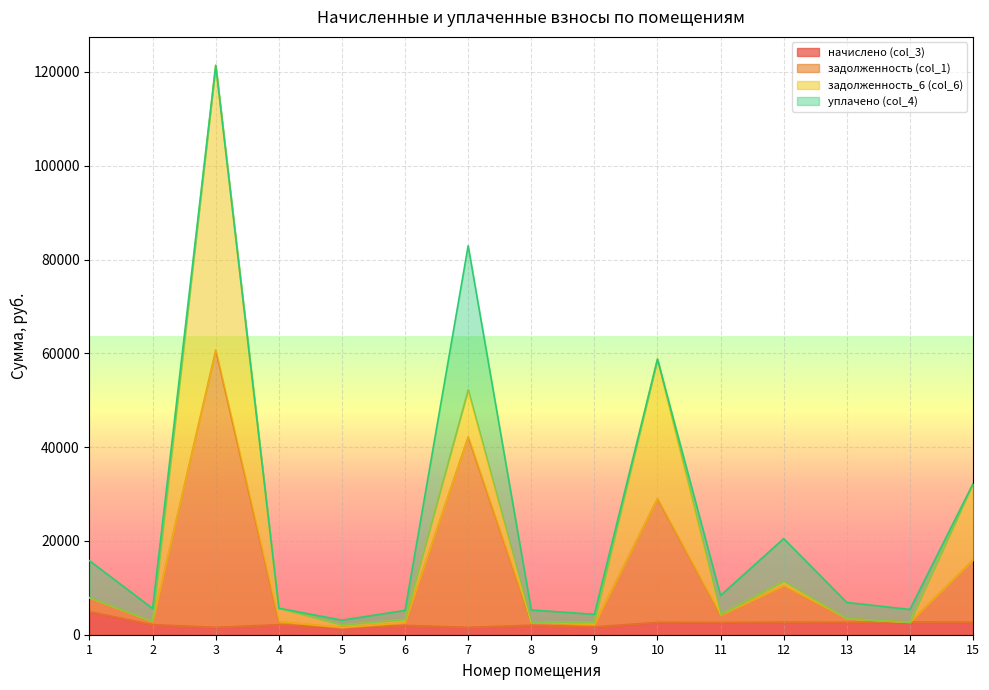

At which category is the sum across all series the highest?

3